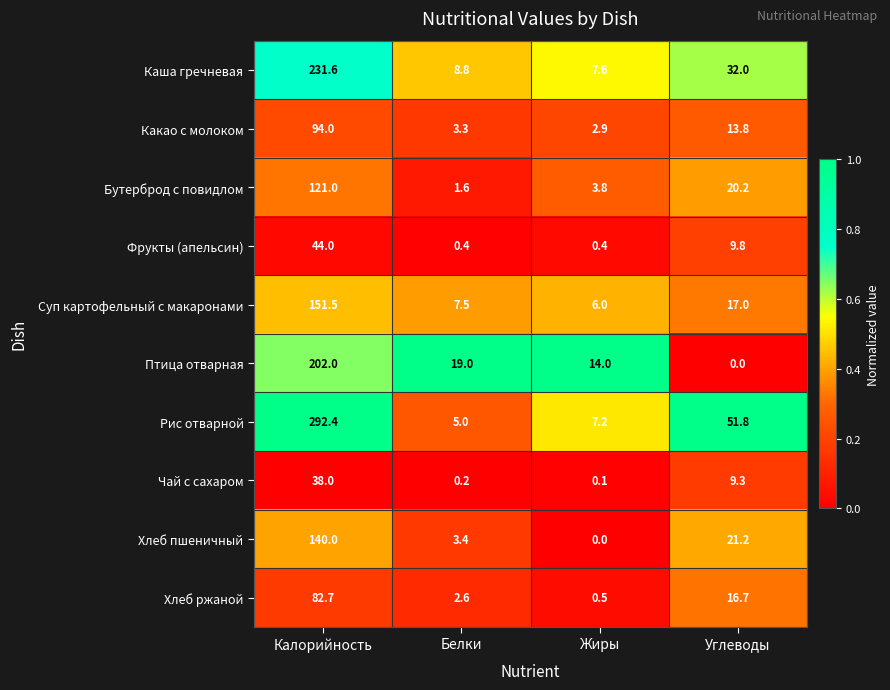

At which label is Каша гречневая closest to 119?

Углеводы